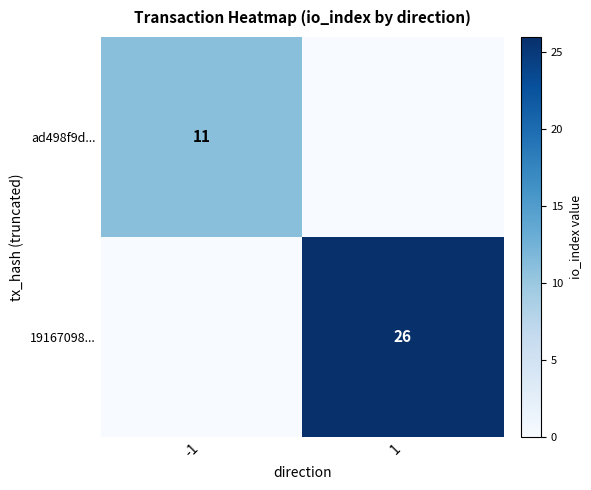

Is the value of 19167098... at 1 greater than the value of ad498f9d... at -1?

Yes